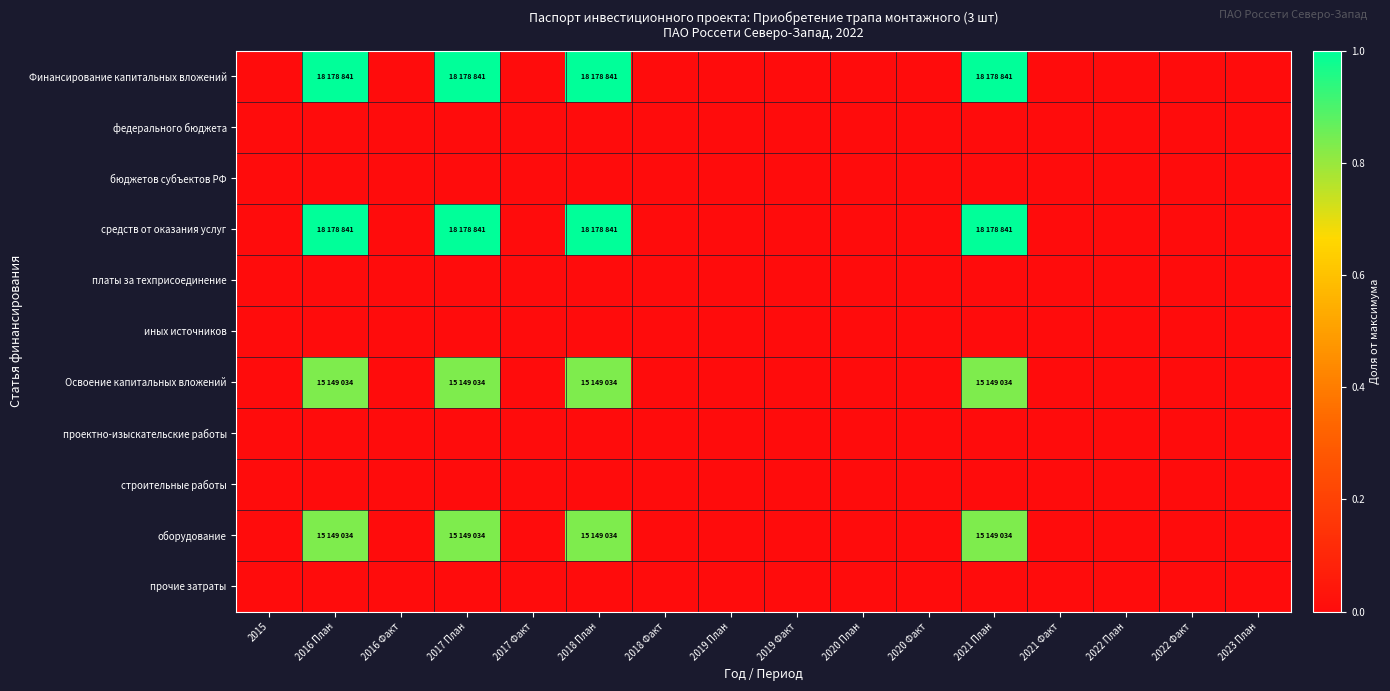

How many distinct data groups are displayed?

11